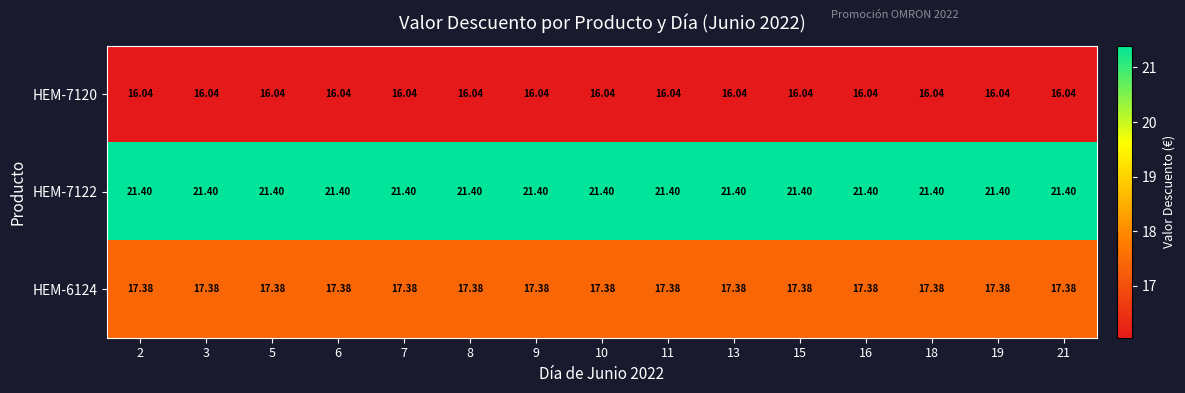

Is the value of HEM-7120 at 9 greater than the value of HEM-7122 at 13?

No